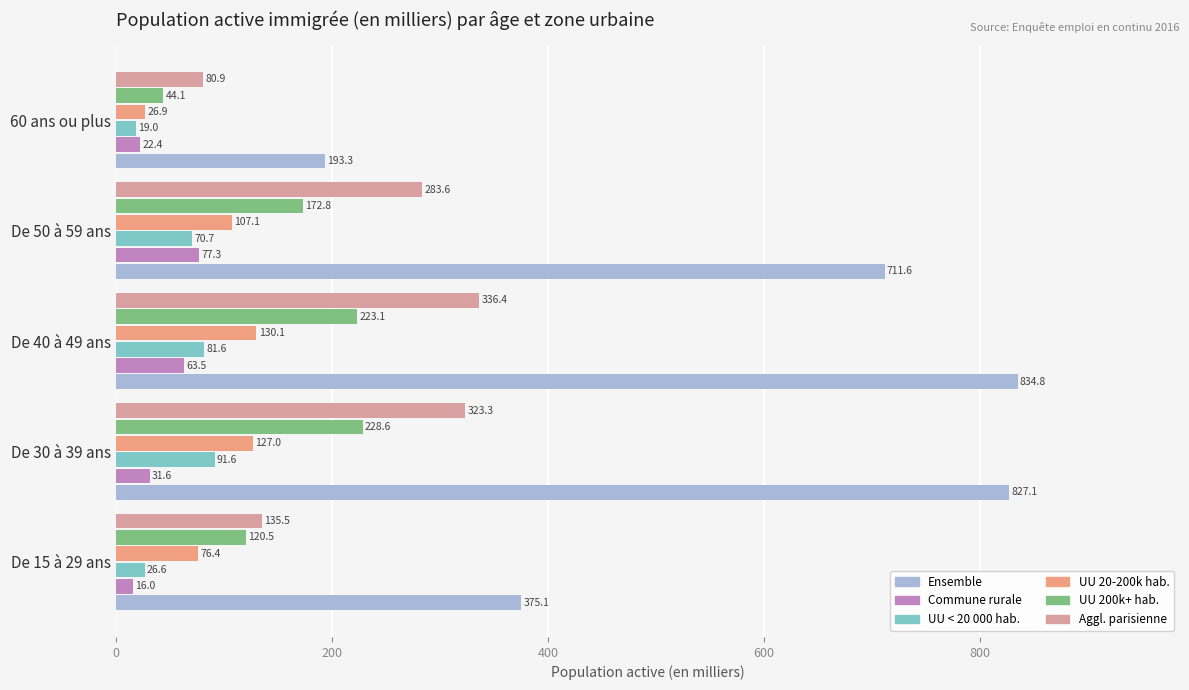

Which series has the largest range (max minus min)?

Ensemble